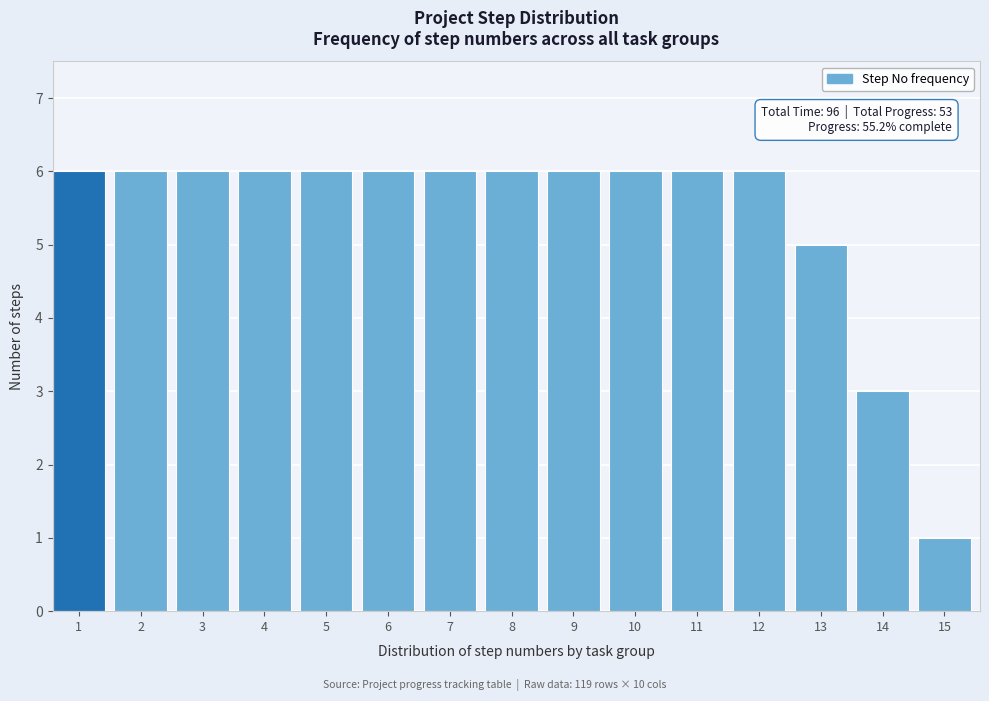

Reading left to right, transcribe all the data shown in this chart.

6	6	6	6	6	6	6	6	6	6	6	6	5	3	1